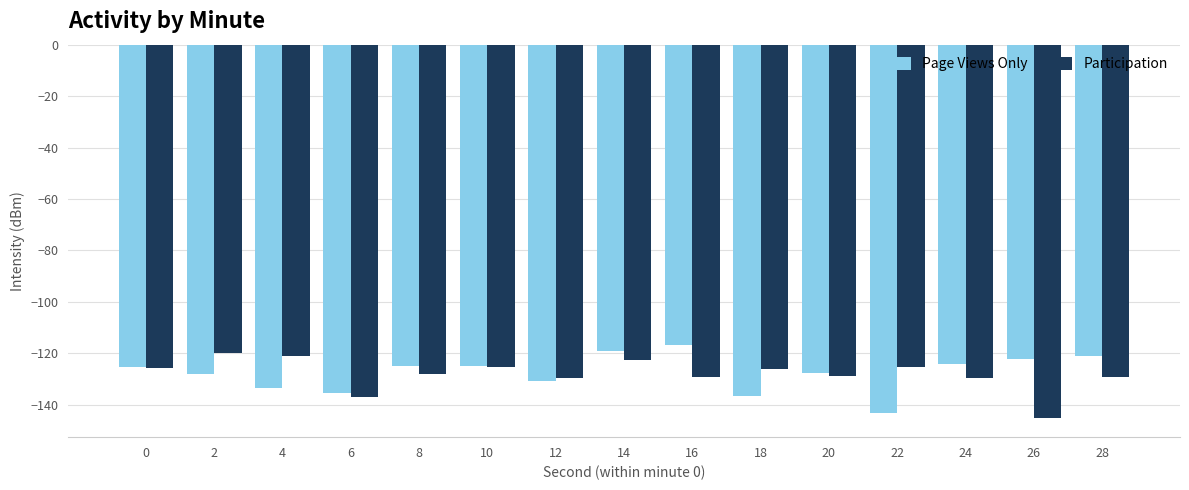

What is the value of the Page Views Only bar at the 1st from the left?

-125.3